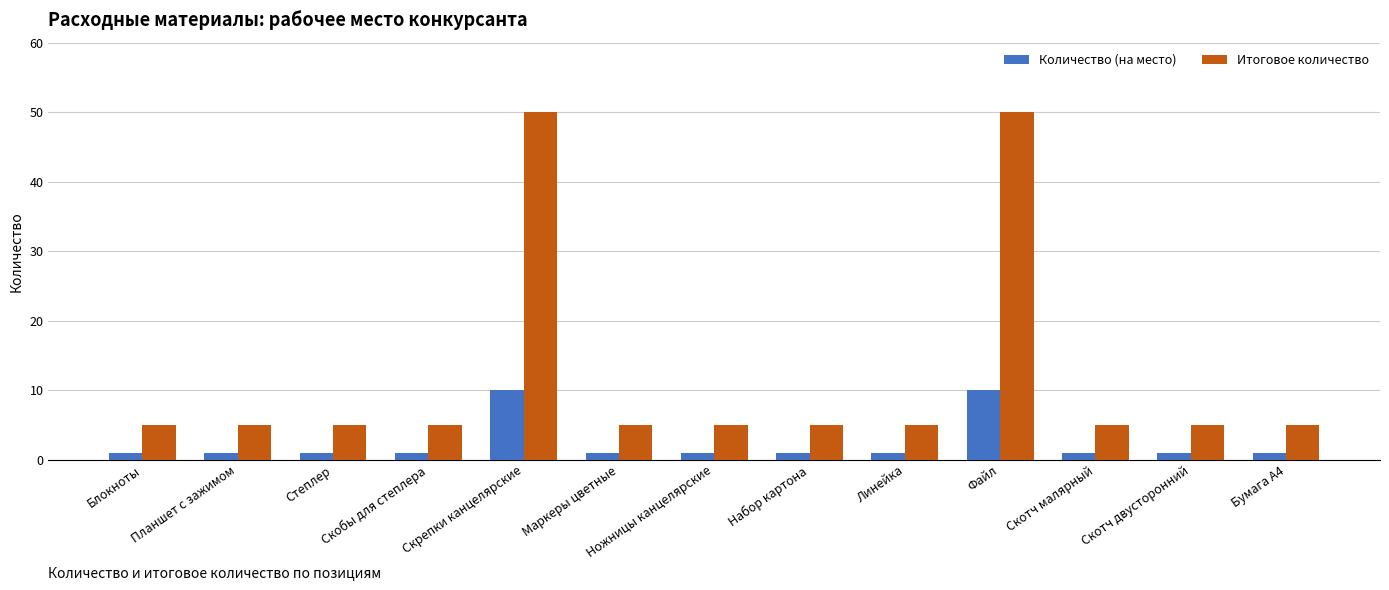

What are all the series names shown in the legend?

Количество (на место), Итоговое количество